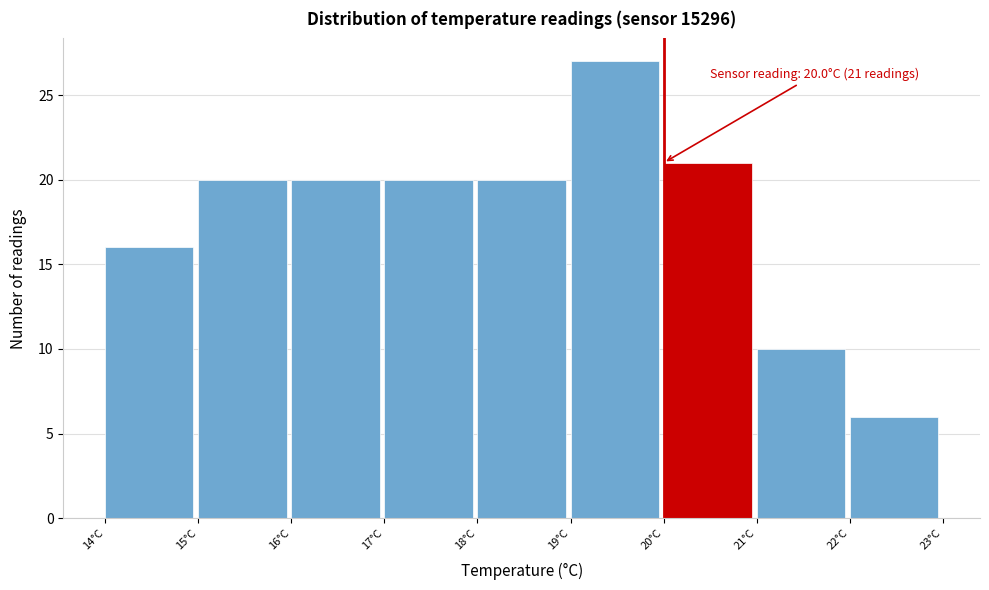

Which range on the x-axis has the tallest bar?

19 to 20